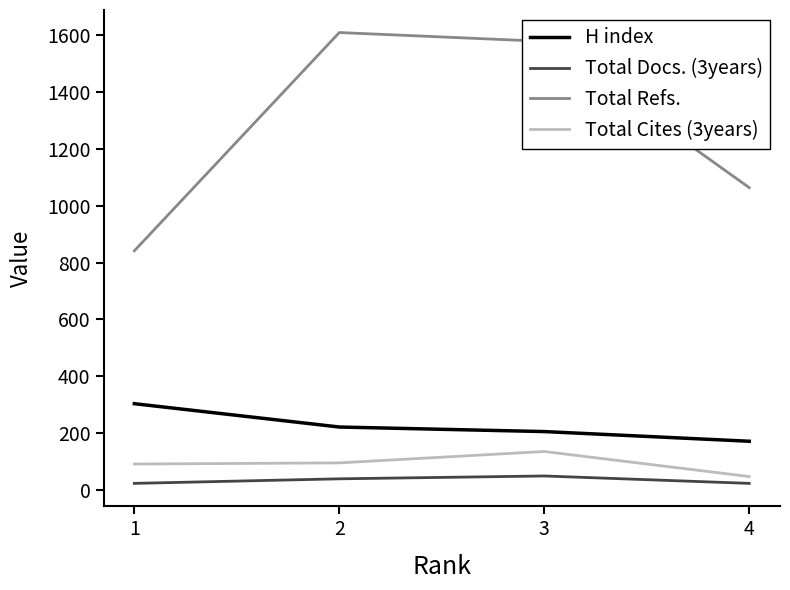

Is it true that H index equals 526 at 1?

False